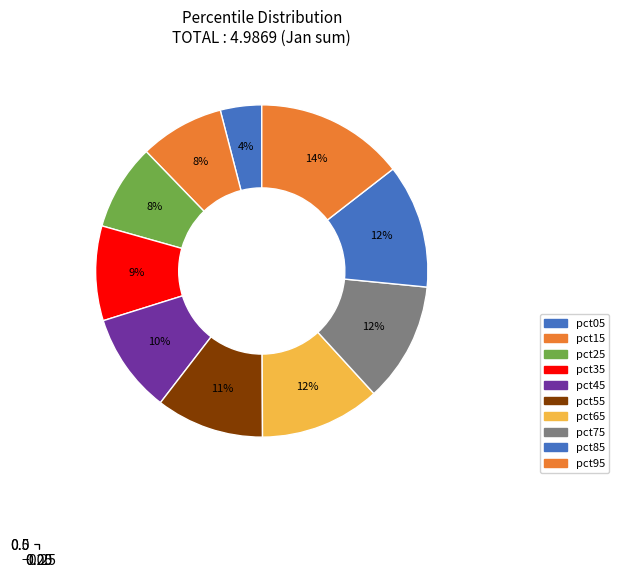

To the nearest percent, what percentage of the pie is pct65?

12%